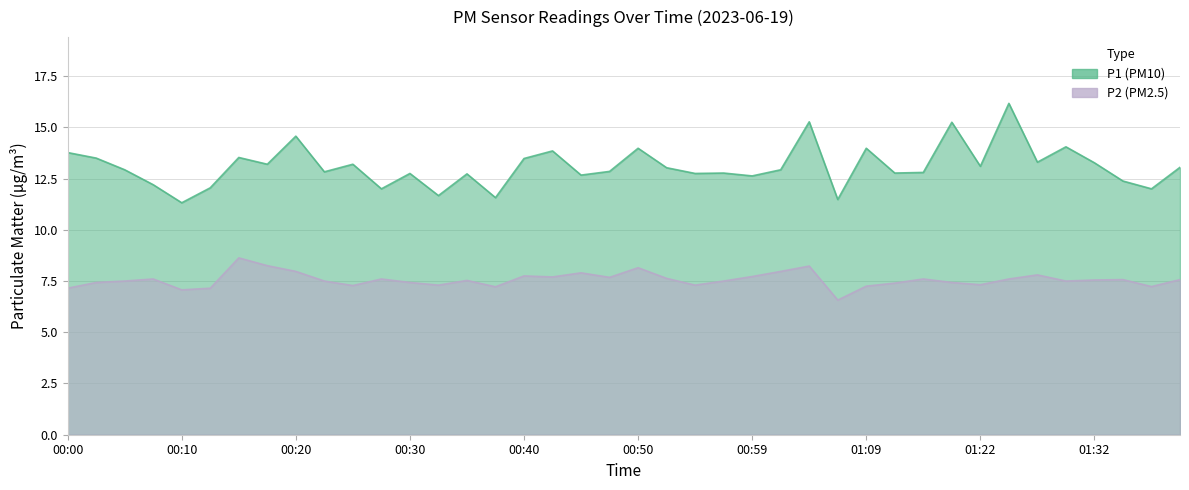

Does the chart have visible grid lines?

Yes